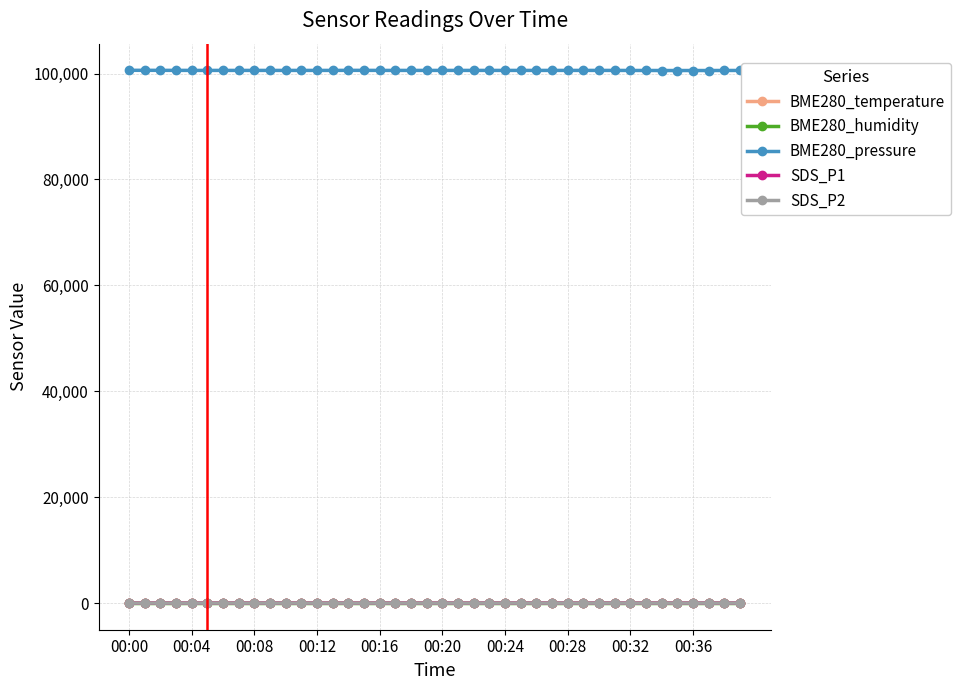

Which category has the lowest value in the SDS_P1 series?

00:00